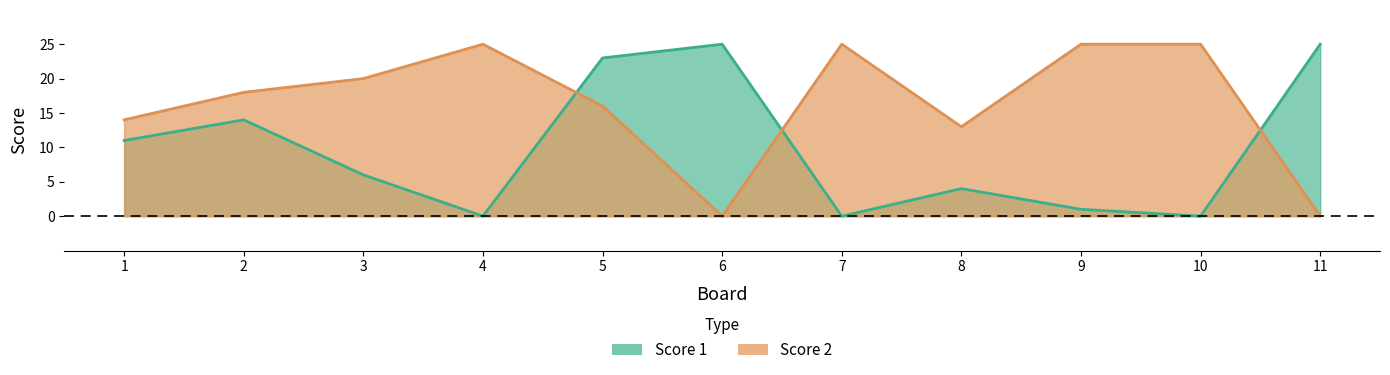

The value of Score 1 at 6 is 25. True or false?

True